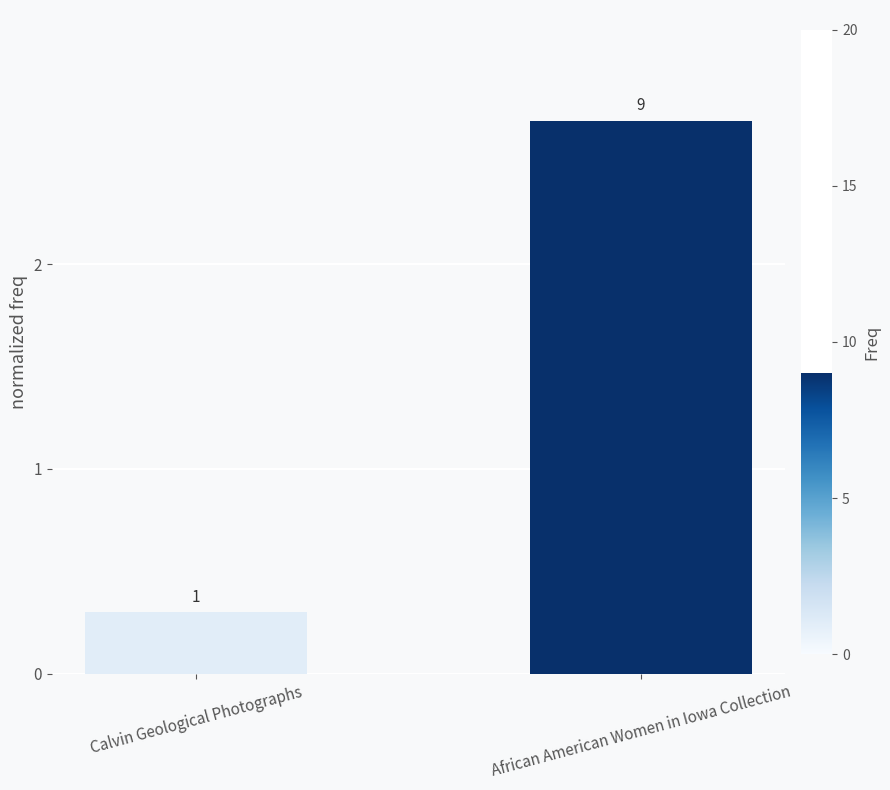

Rank the categories by value from lowest to highest.

Calvin Geological Photographs, African American Women in Iowa Collection